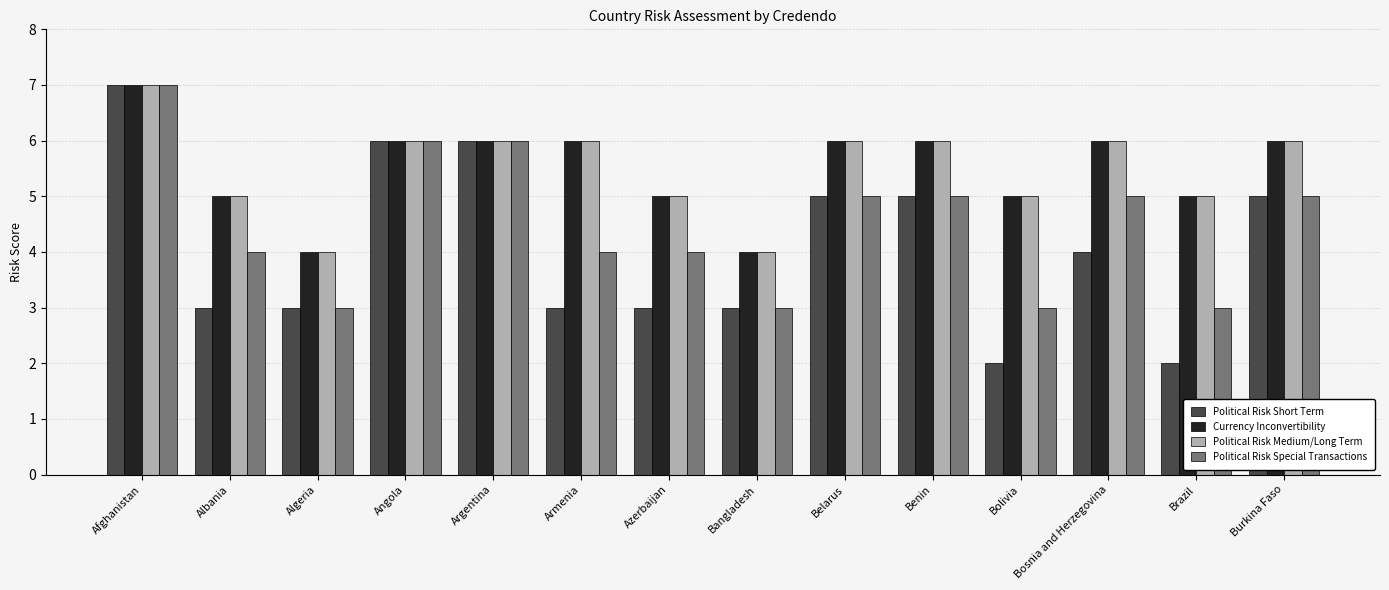

Which series has the largest range (max minus min)?

Political Risk Short Term